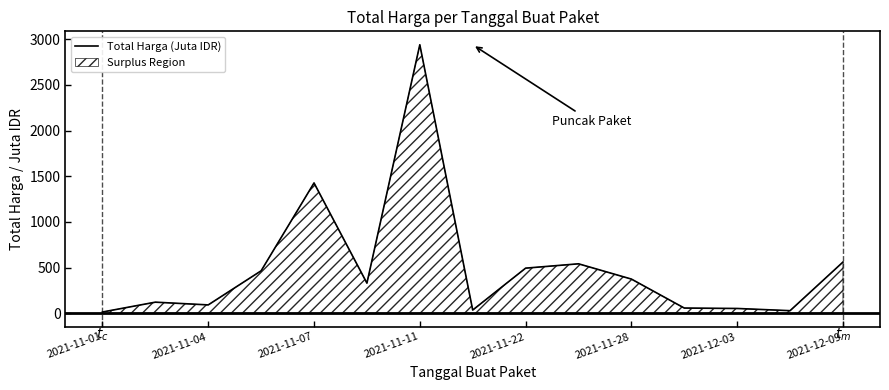

Where is the first local minimum?

2021-11-04